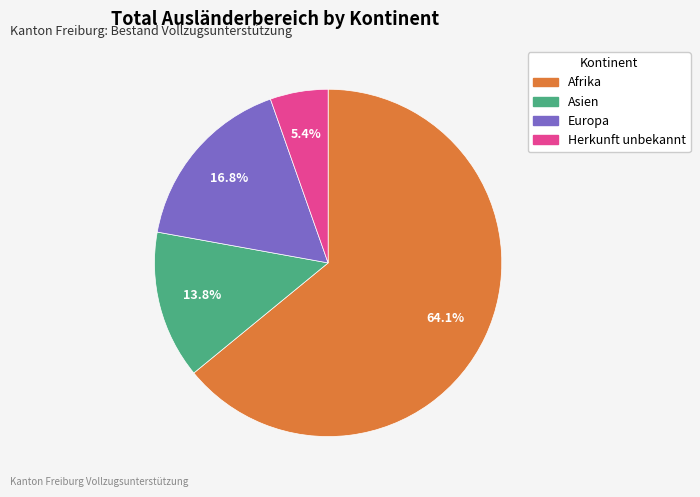

Is it true that Asien is 14% of the pie?

True